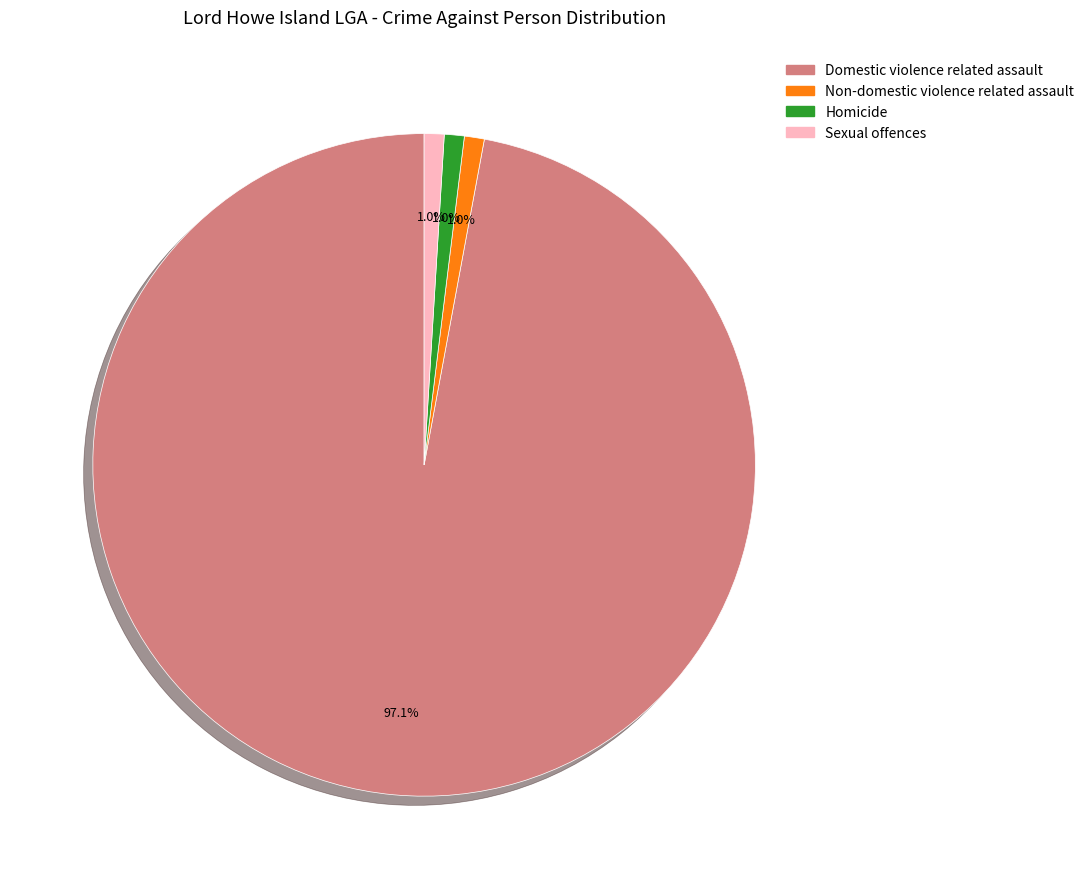

Between Homicide and Domestic violence related assault, which is larger?

Domestic violence related assault